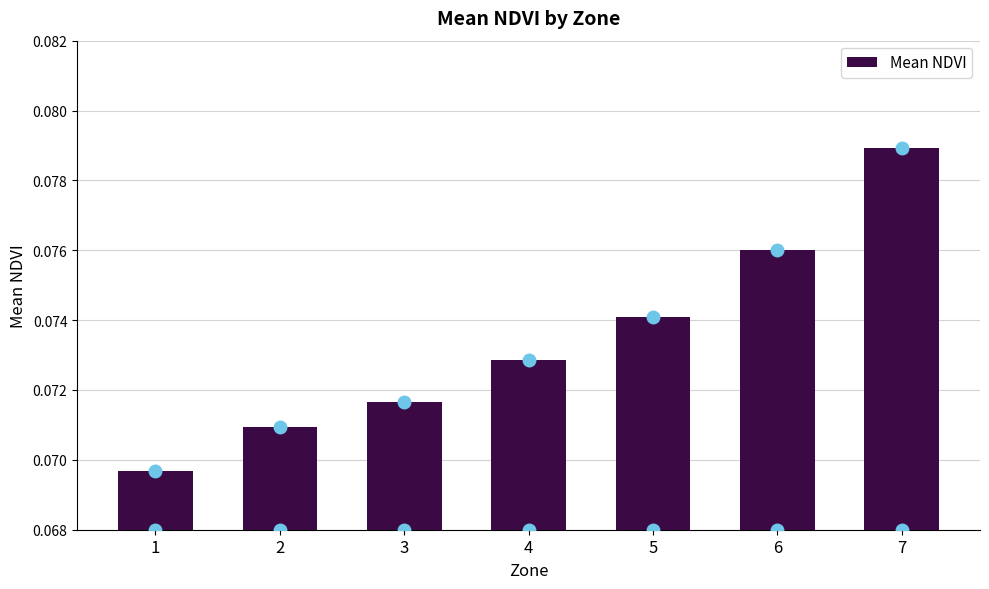

At which label is the value closest to 0?

1